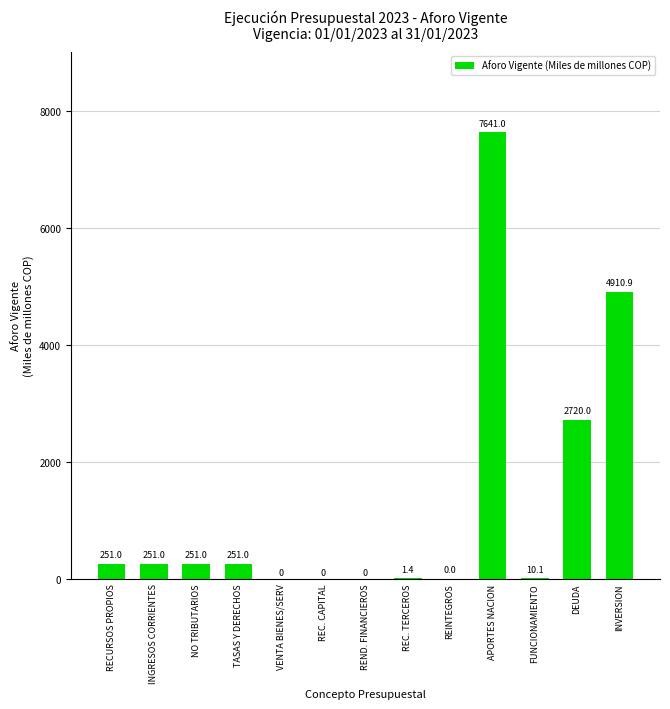

Which category has the highest value across all series?

APORTES NACION